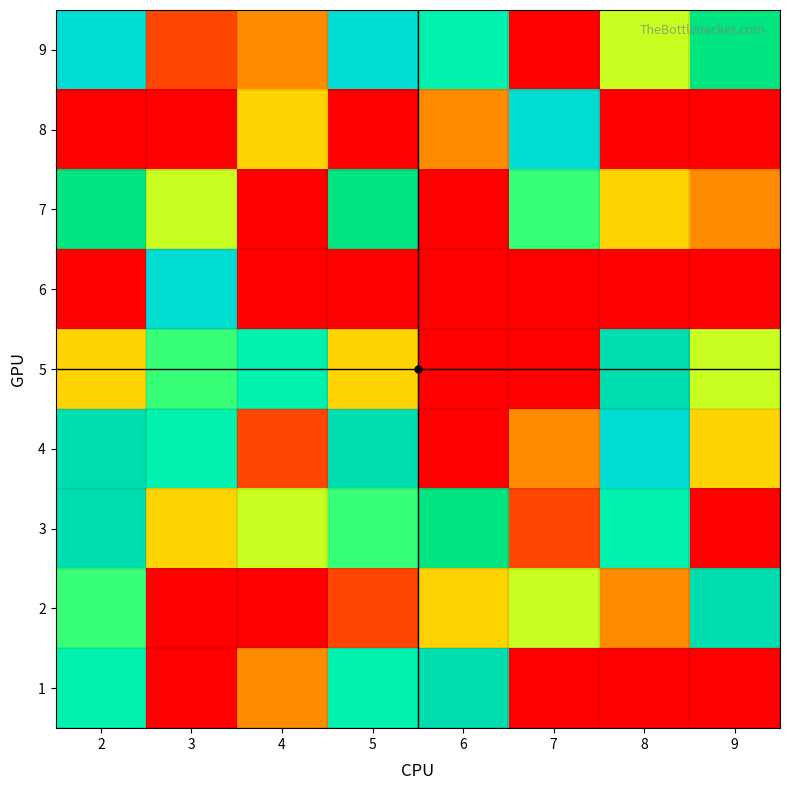

Which series has the widest spread of values?

3